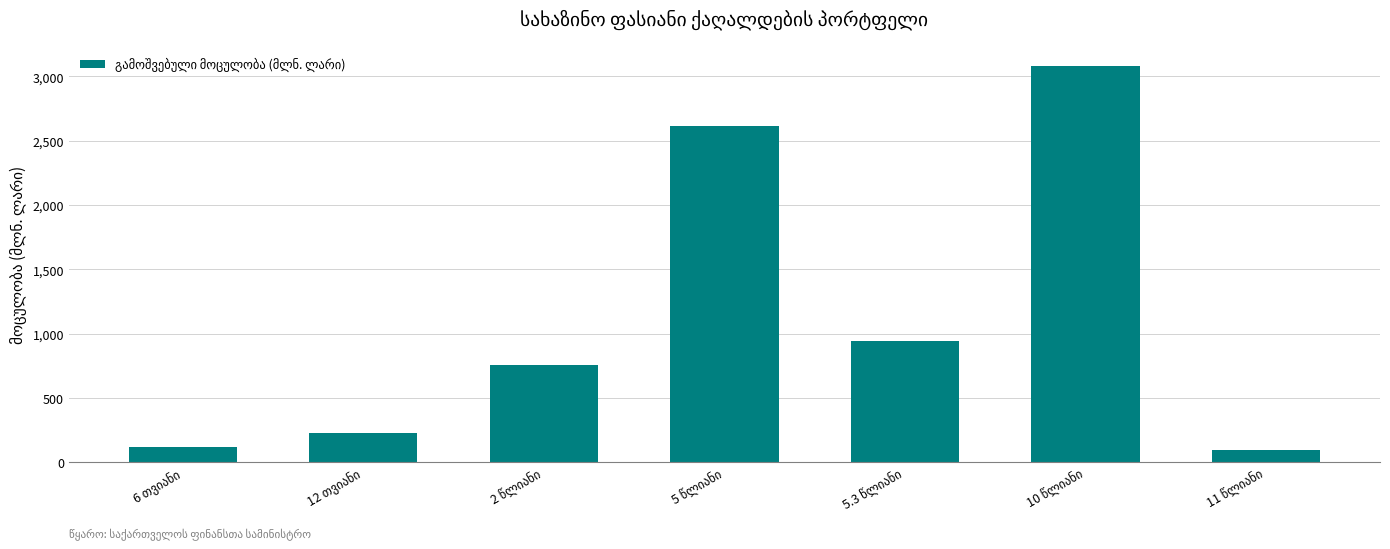

Reading left to right, extract all data points from this chart.

120.0	230.0	758.9	2612.9	945.6	3083.1	95.0